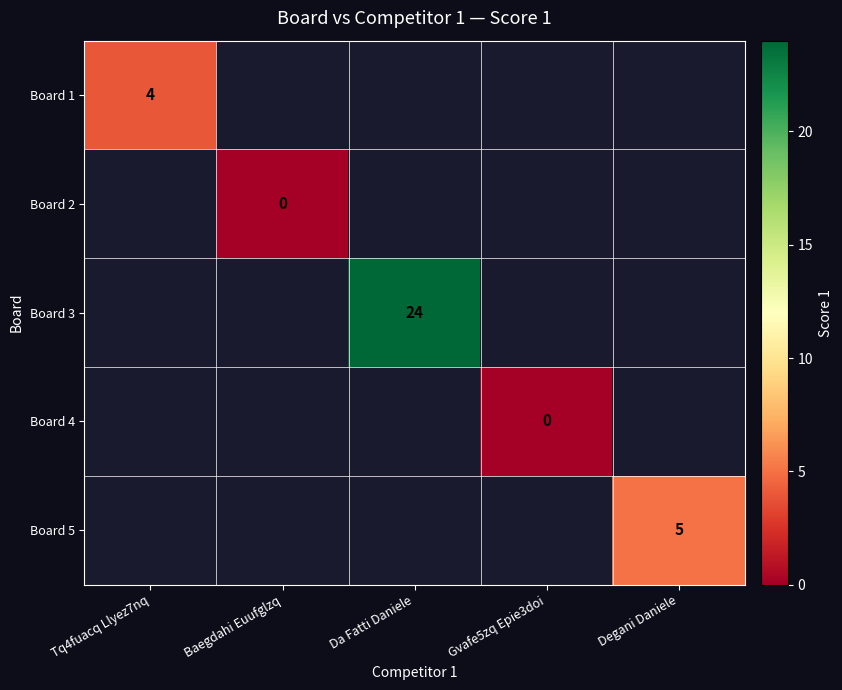

The value of Board 3 at Da Fatti Daniele is 24. True or false?

True